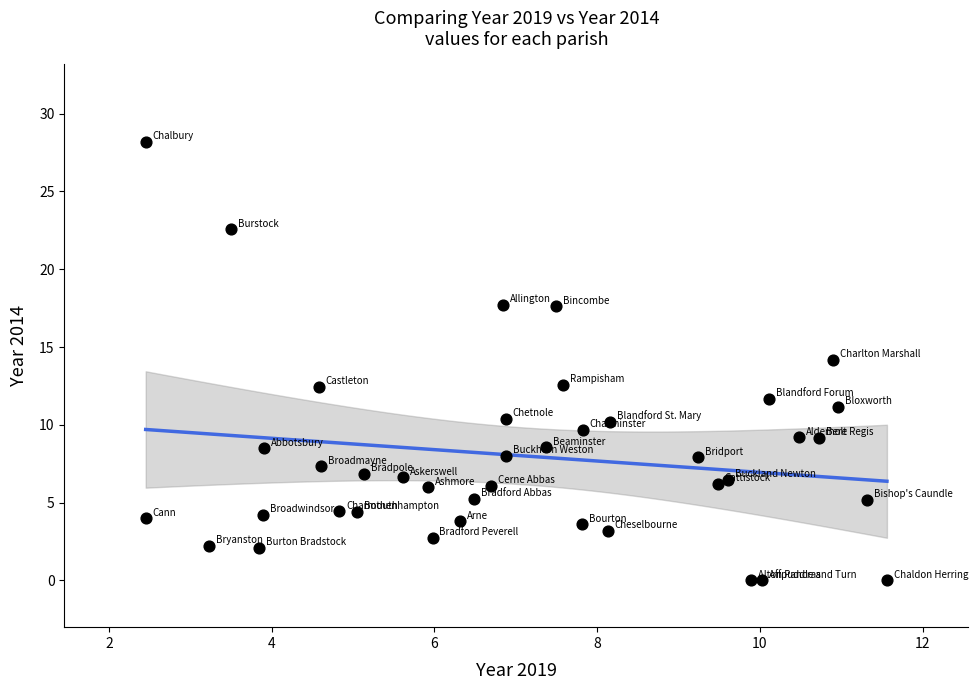

What is the range of Y values (max minus min)?

28.2